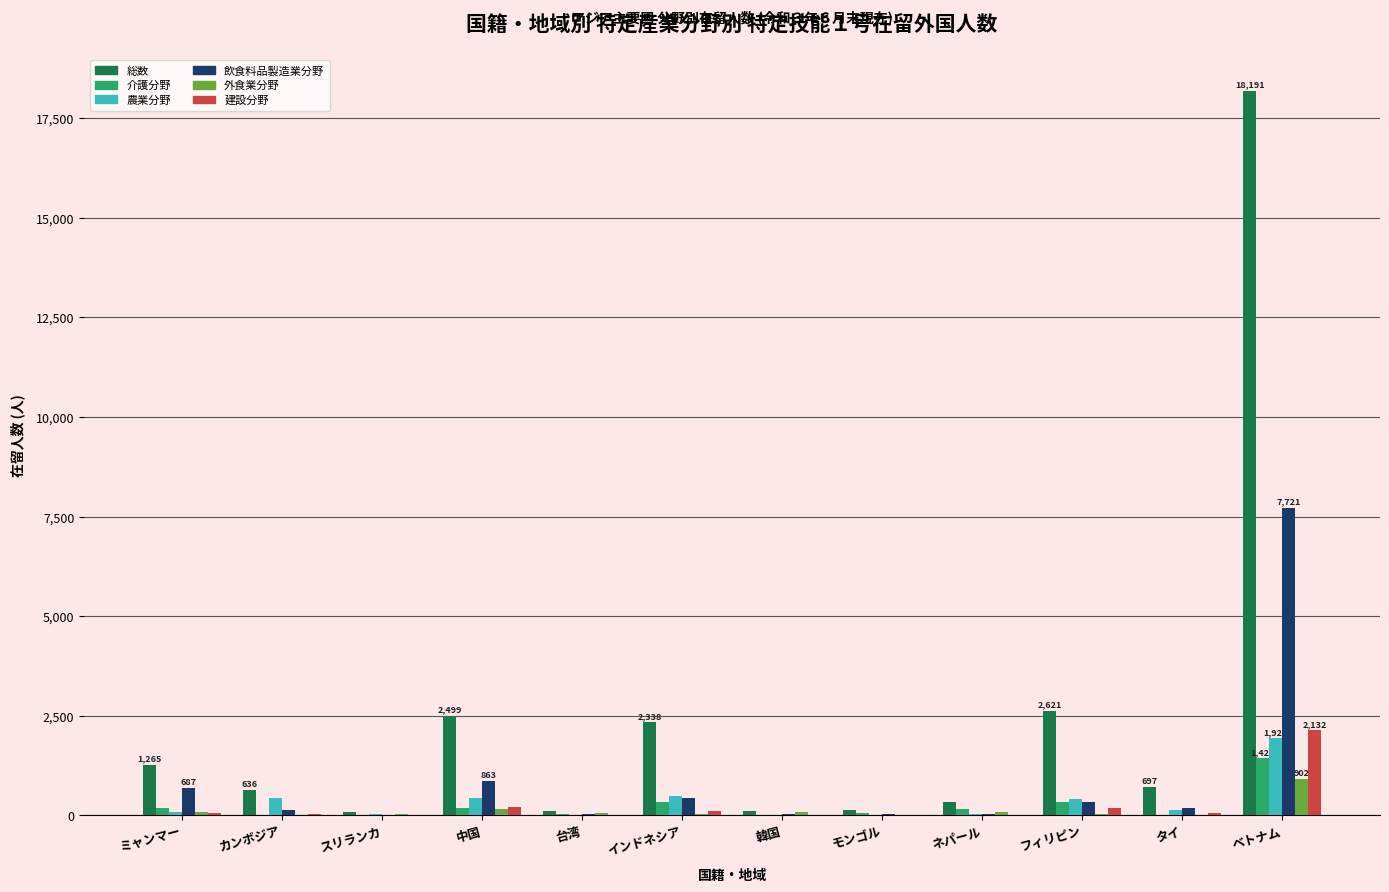

True or false: 総数 has a value of 2338 at インドネシア.

True